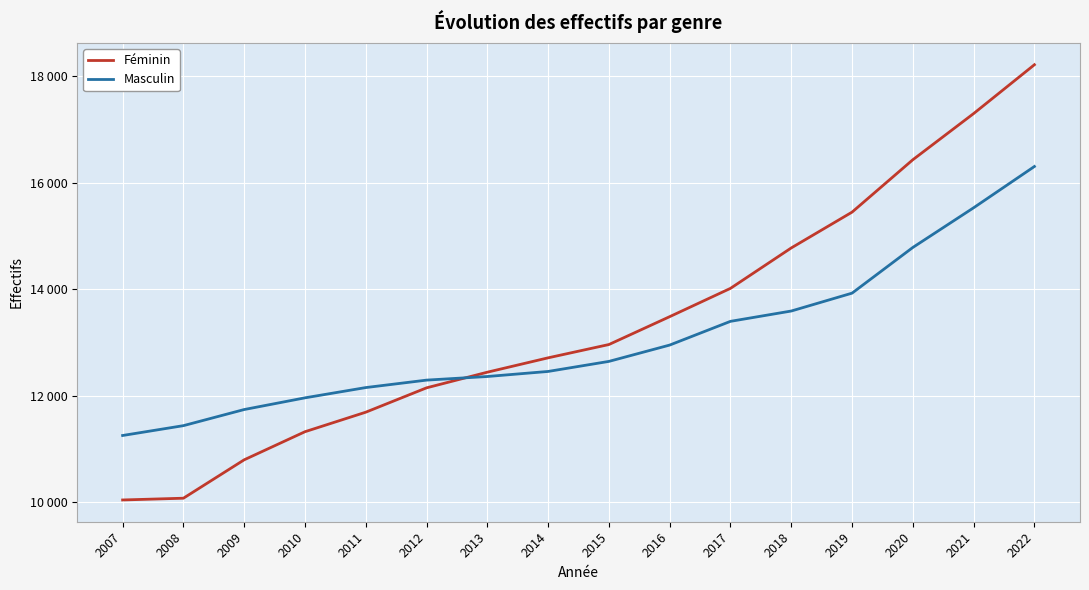

What is the minimum value shown in the chart?

10038